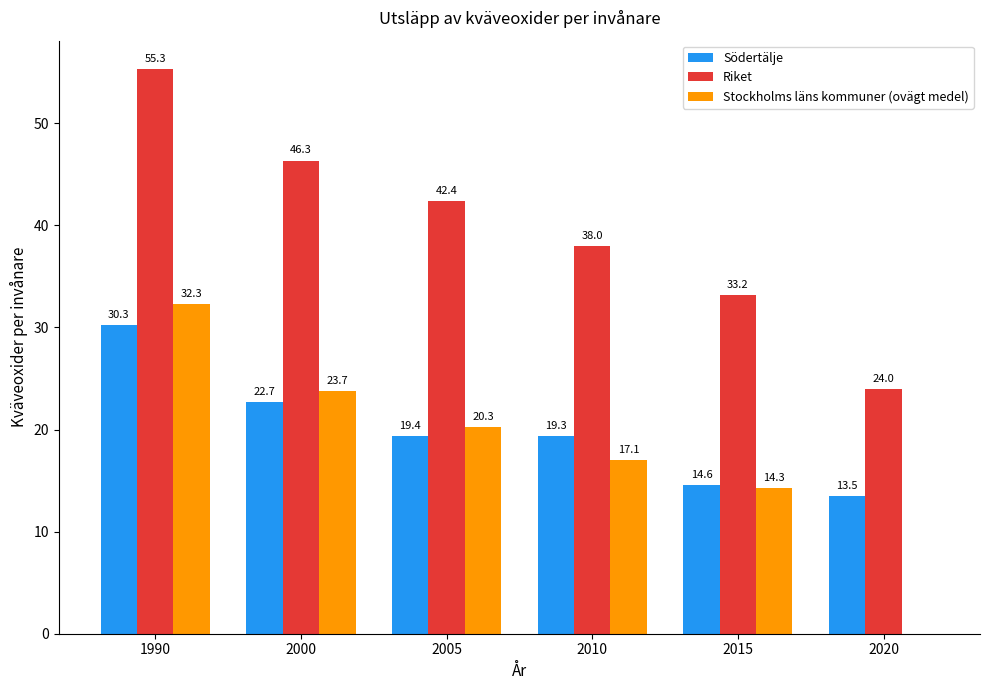

Are the bars horizontal?

No